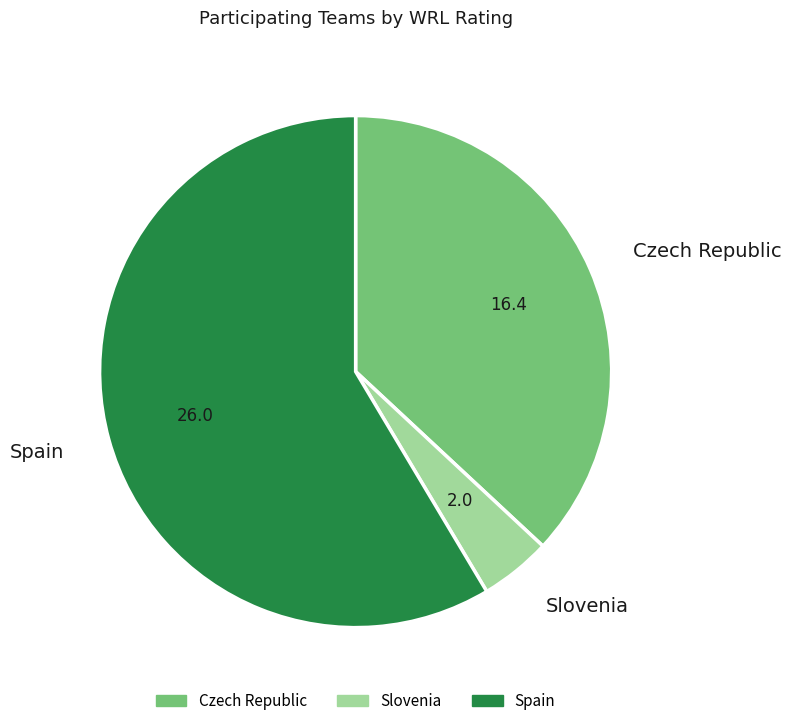

Which category has the smallest portion of the pie?

Slovenia